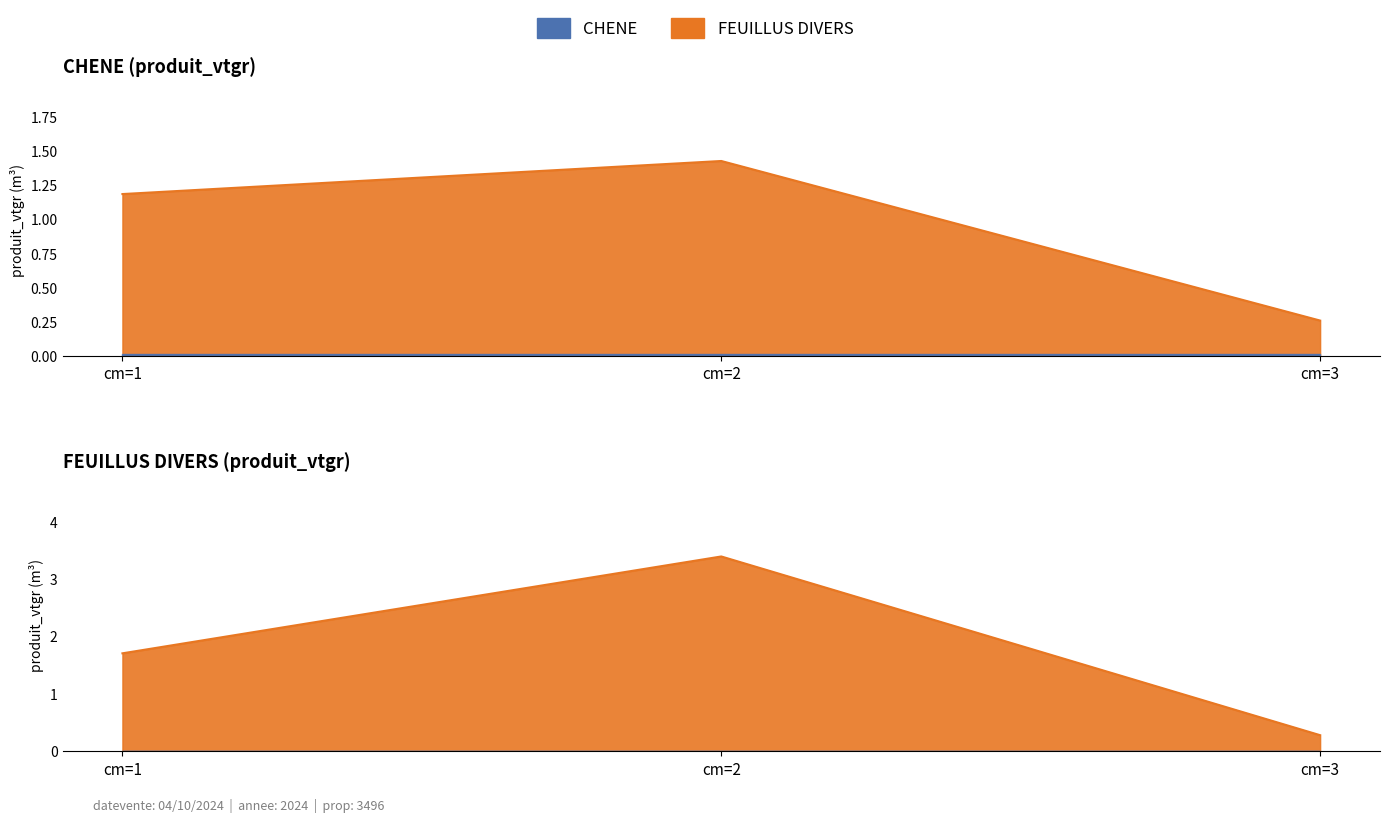

What are all the series names shown in the legend?

CHENE, FEUILLUS DIVERS